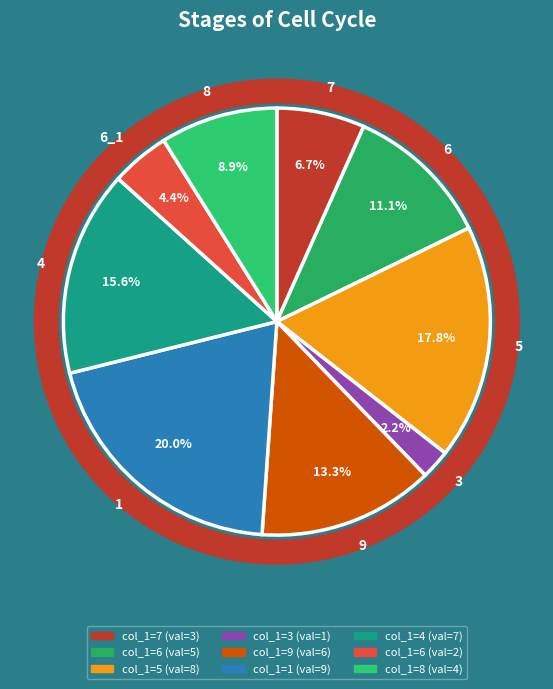

Which slice is the largest?

1